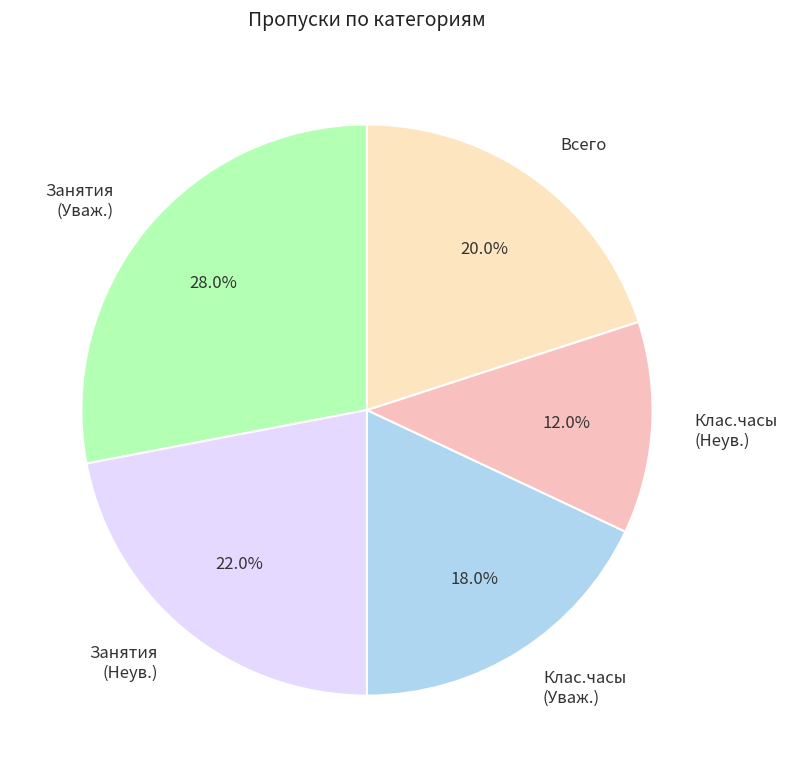

Approximately how many times larger is the value at Клас.часы (Уваж.) compared to Занятия (Уваж.)?

0.6